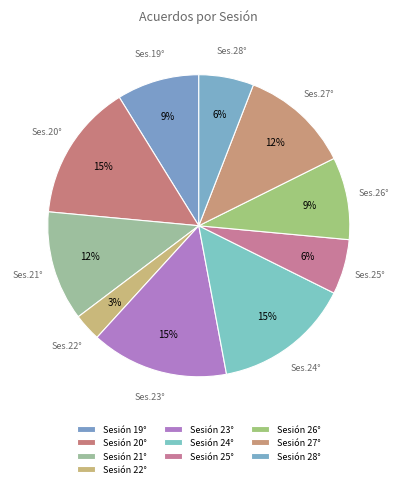

Is Sesión 28° the majority of the pie?

No